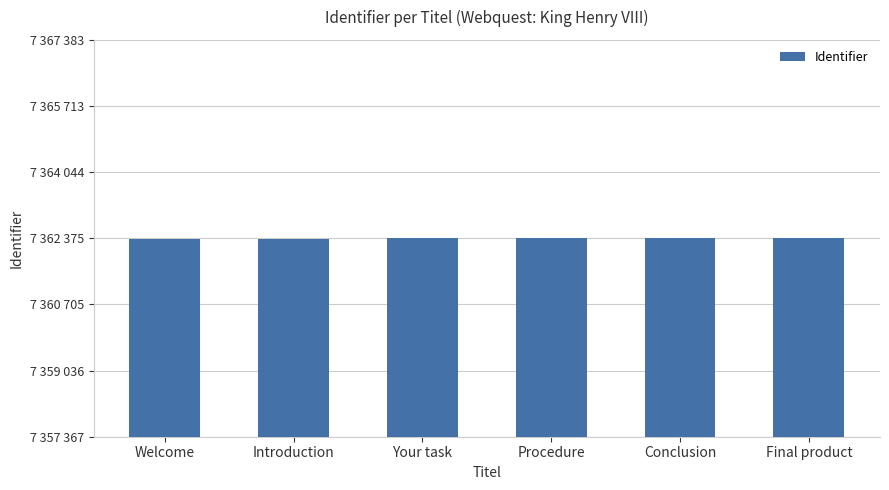

What value does the data have at Conclusion?

7362381